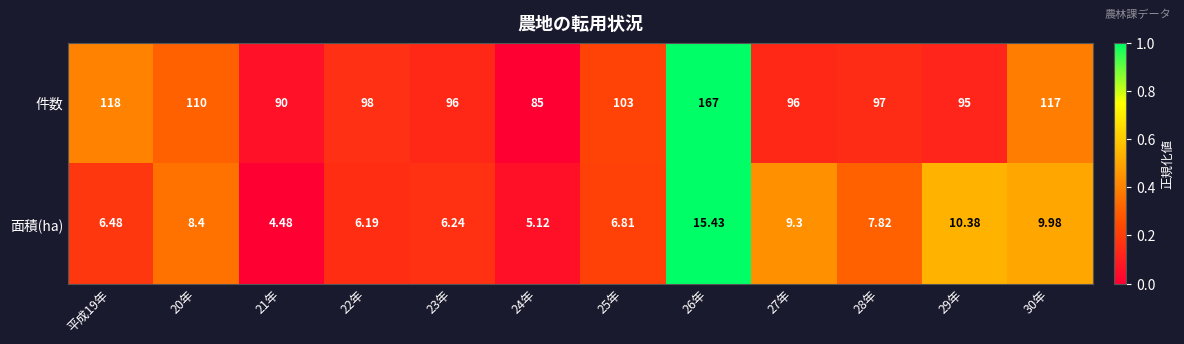

Which category has the highest value across all series?

26年